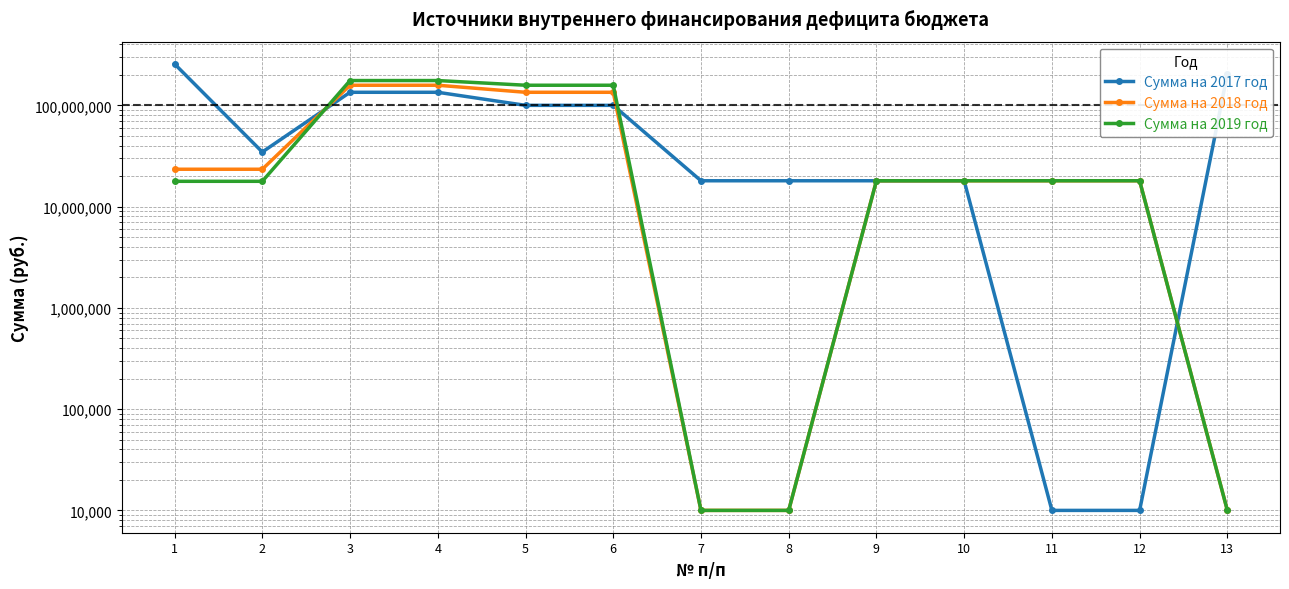

The Сумма на 2018 год series shows 23390401.8 at 2. True or false?

True